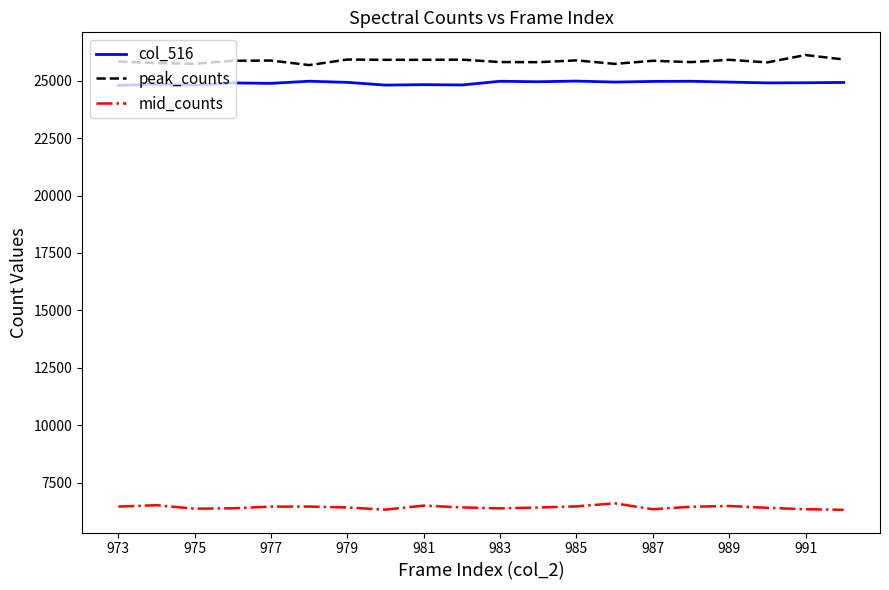

Which series has the largest total across all categories?

peak_counts